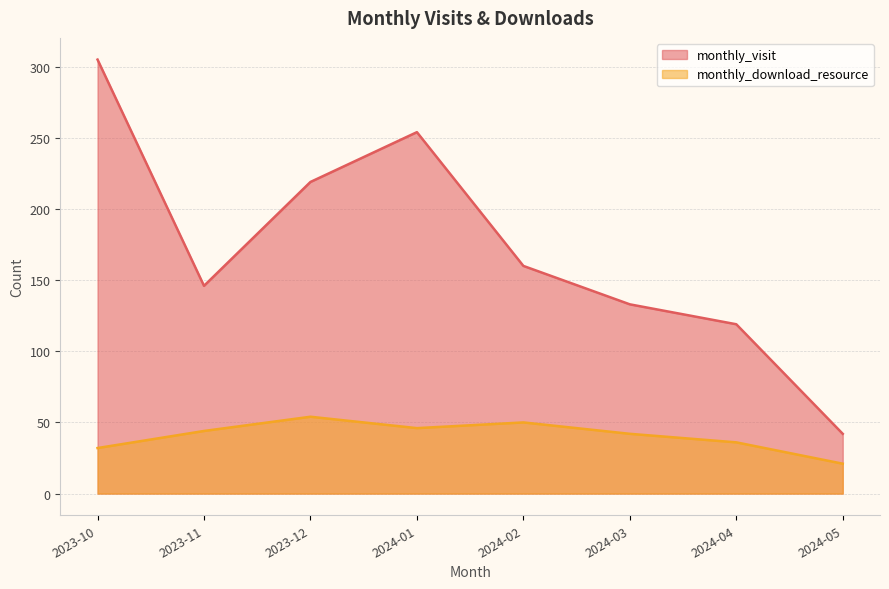

What is the label of the 3rd point from the right?

2024-03